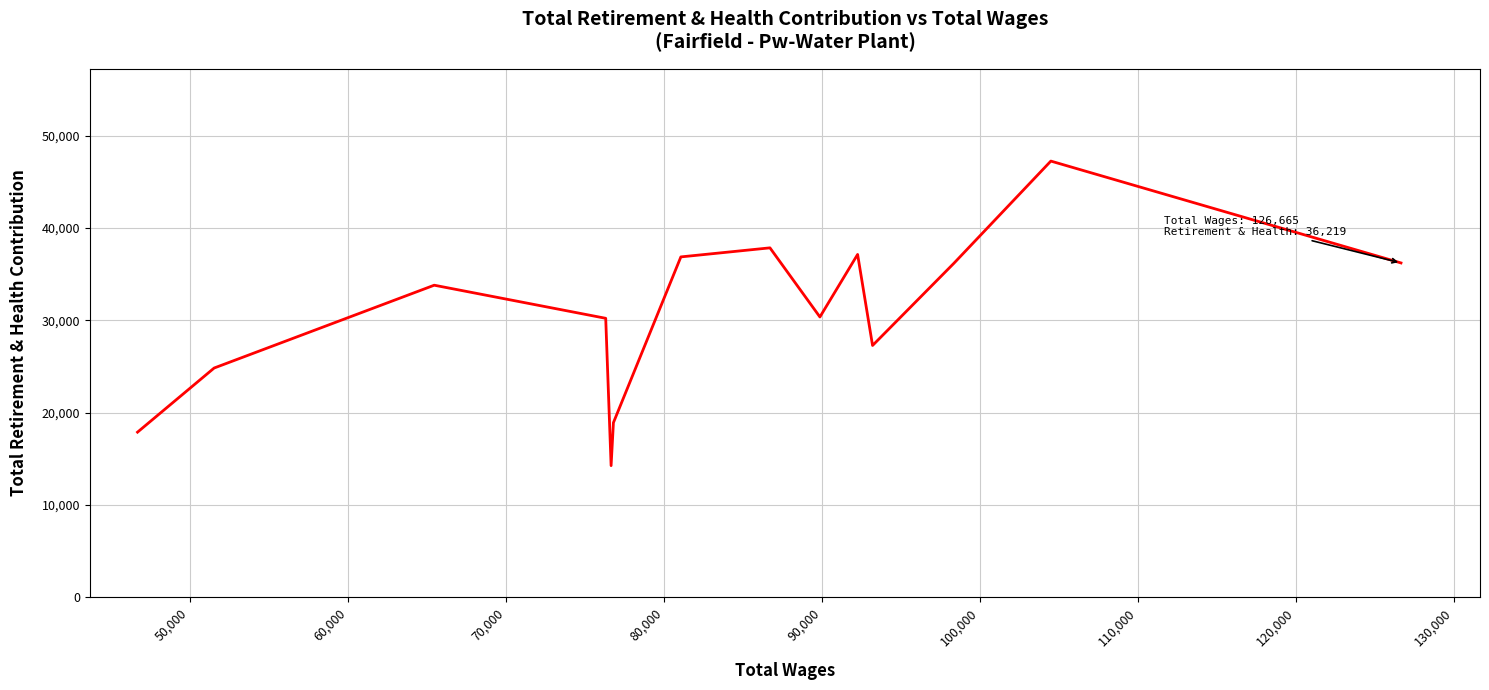

What is the difference between the maximum and minimum values?

33017